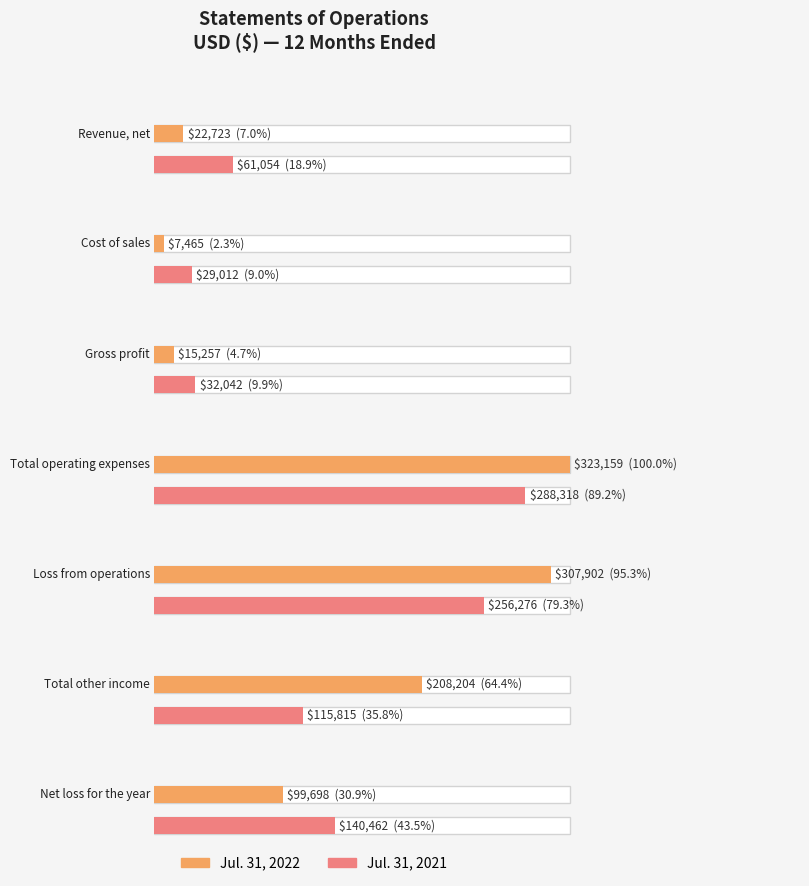

What position from the right is Gross profit?

5